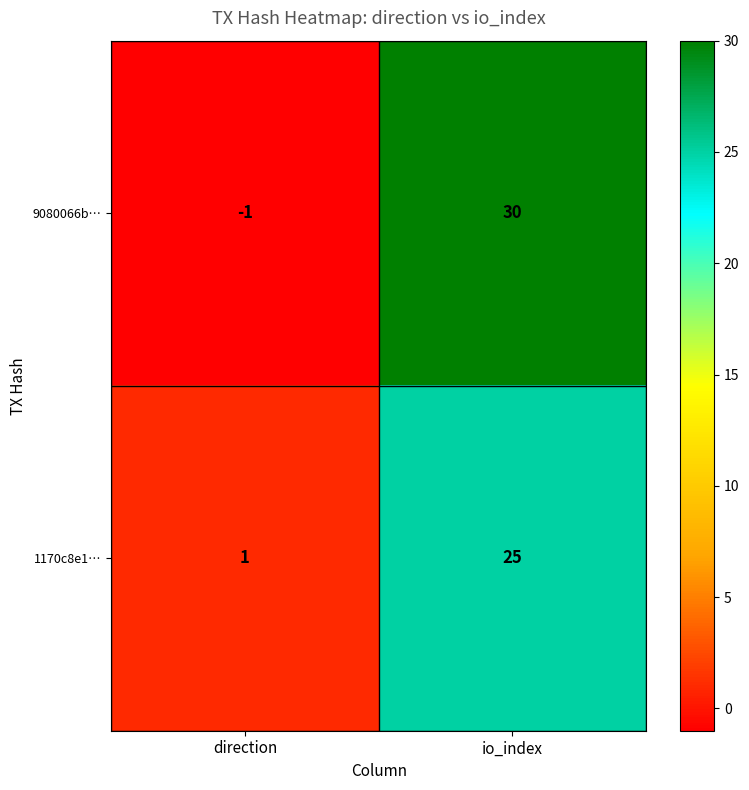

Read the 1170c8e1… value at io_index, to the nearest 5.

25